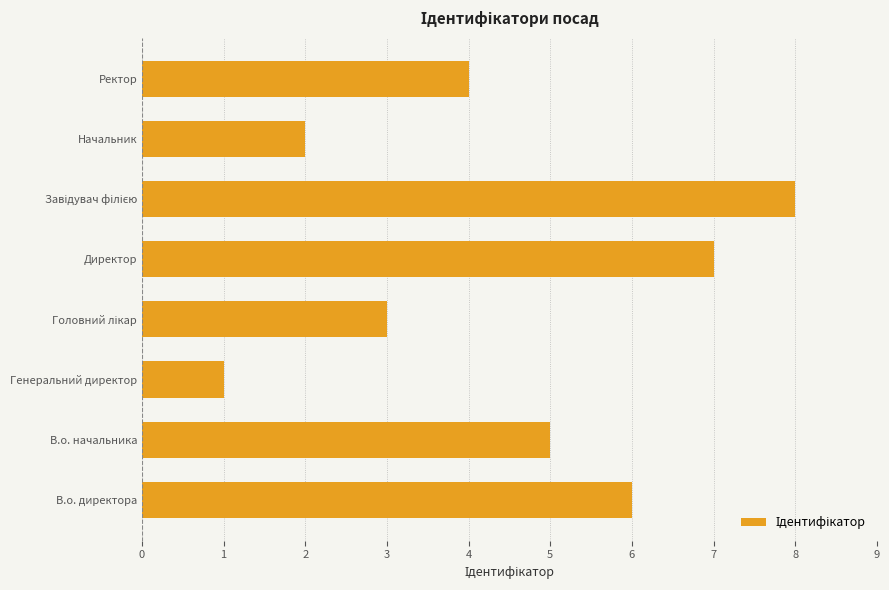

At which category does the chart reach its minimum across all series?

Генеральний директор